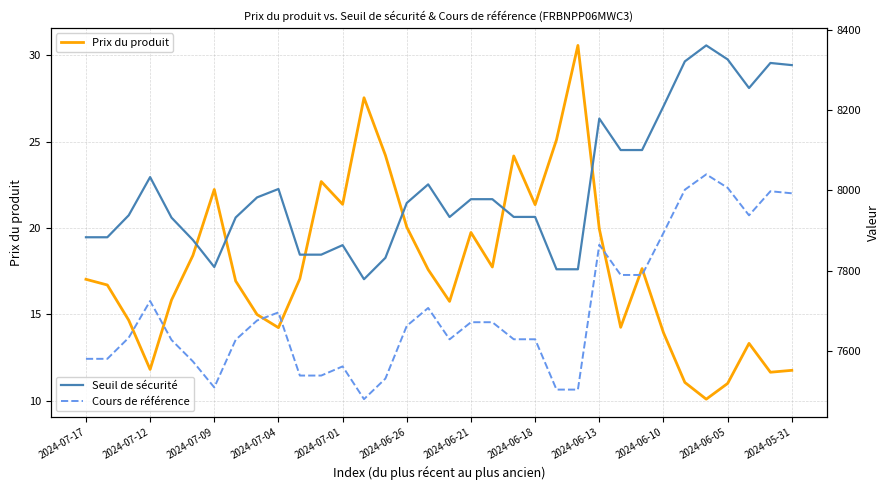

What is the difference between the second highest and second lowest values in the Seuil de sécurité series?

523.4